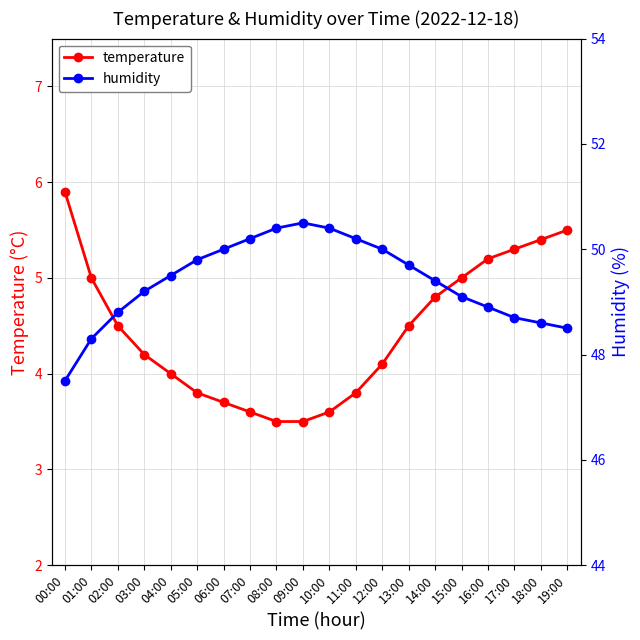

What value does the temperature series have at 13:00?

4.5